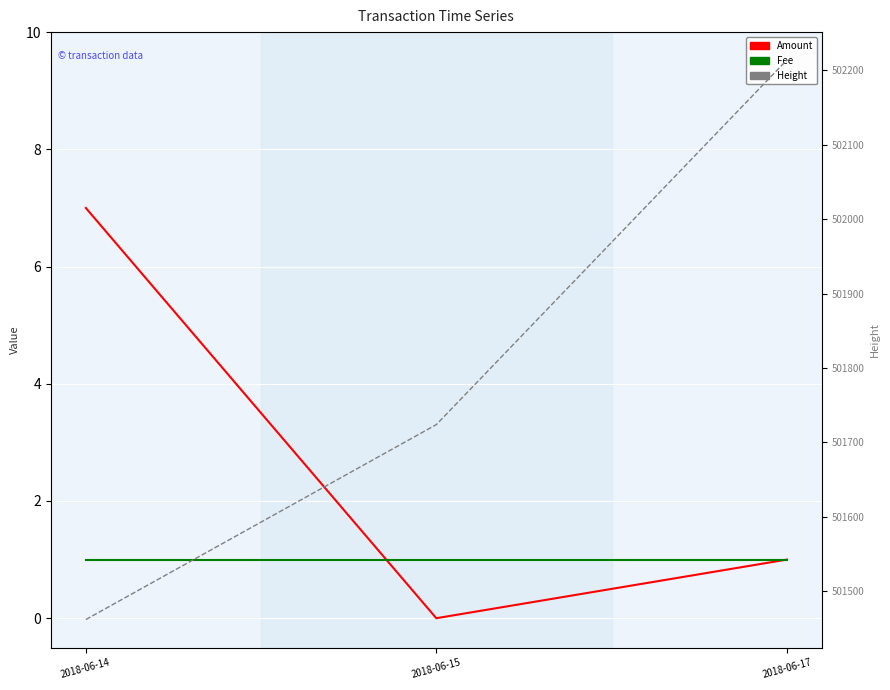

What is the value of the Amount point at the 3rd from the left?

1